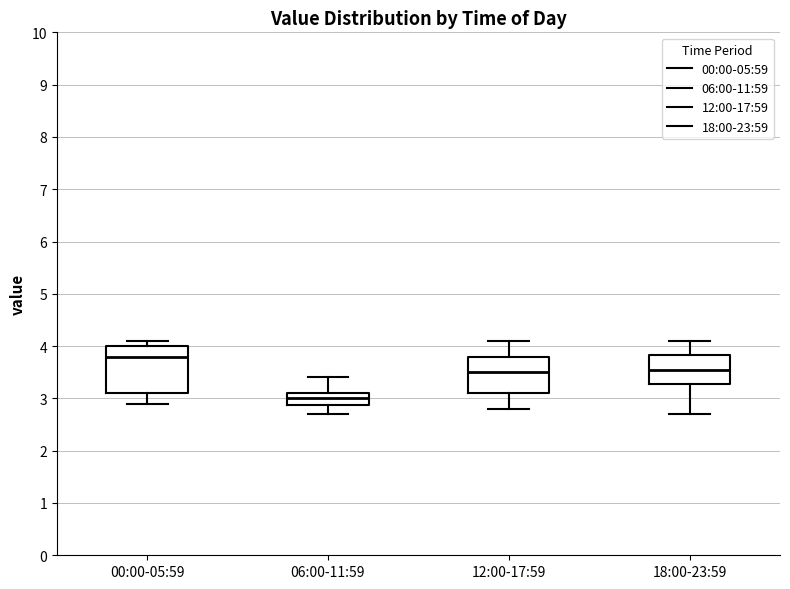

Reading left to right, transcribe this box plot: for each box, give where its median line is, the range the box spans, and where its two whiskers end, as read against the y-axis. The values are not printed on the chart, so give them approximately, as read against the axis.

00:00-05:59: median 3.8, box 3.1 to 4.0, whiskers 2.9 to 4.1
06:00-11:59: median 3.0, box 2.9 to 3.1, whiskers 2.7 to 3.4
12:00-17:59: median 3.5, box 3.1 to 3.8, whiskers 2.8 to 4.1
18:00-23:59: median 3.6, box 3.3 to 3.8, whiskers 2.7 to 4.1